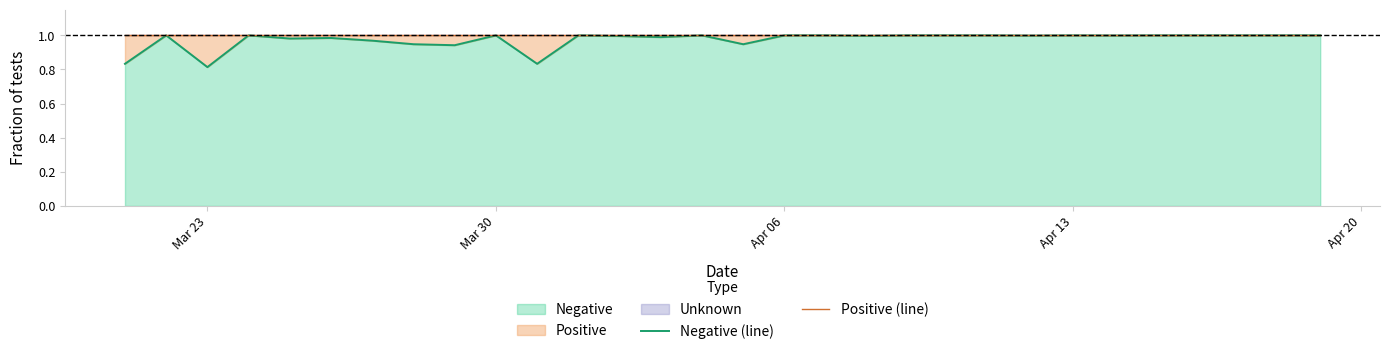

The Negative series shows 1.0 at Apr 06. True or false?

True